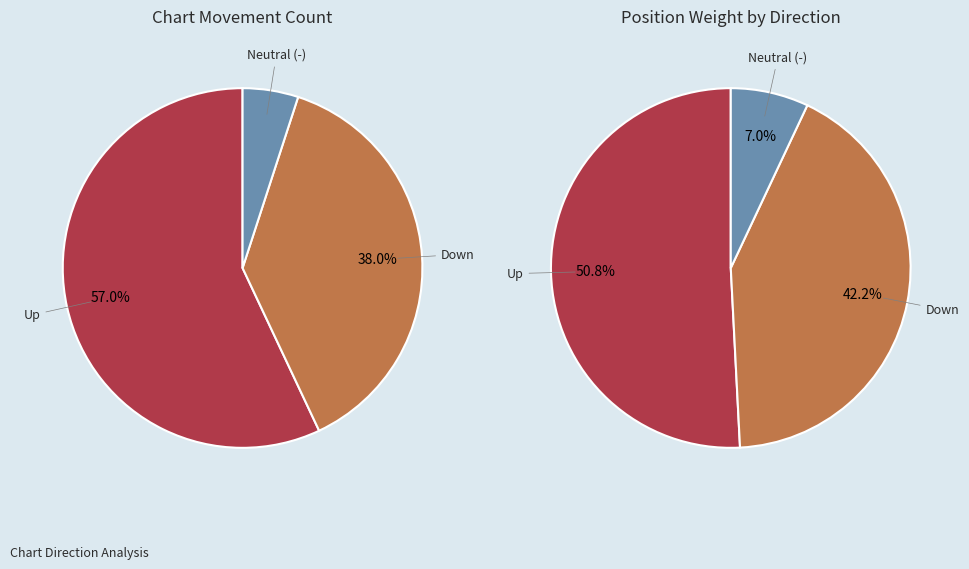

Which slice is the largest?

up